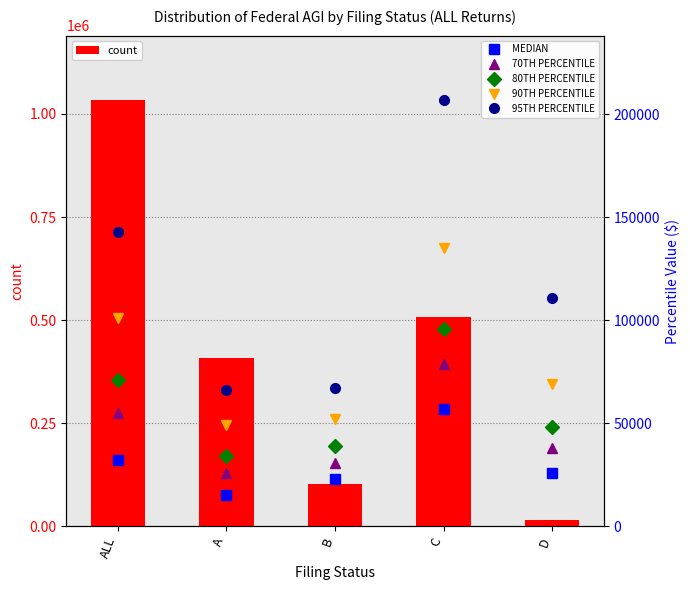

What position from the right is ALL?

5